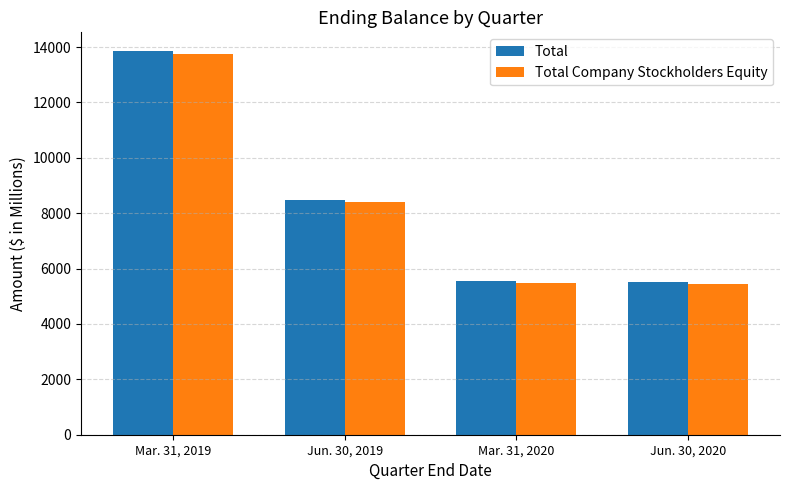

At which label is Total closest to 9686?

Jun. 30, 2019